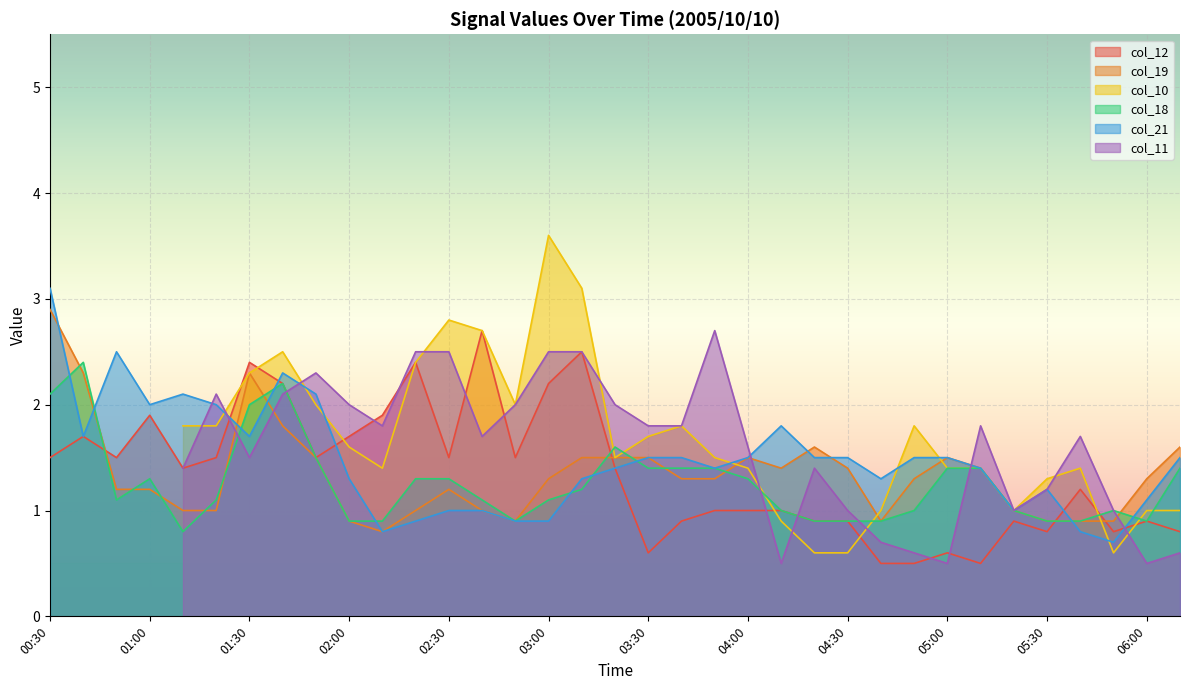

True or false: col_19 has a value of 1.5 at 04:00.

True